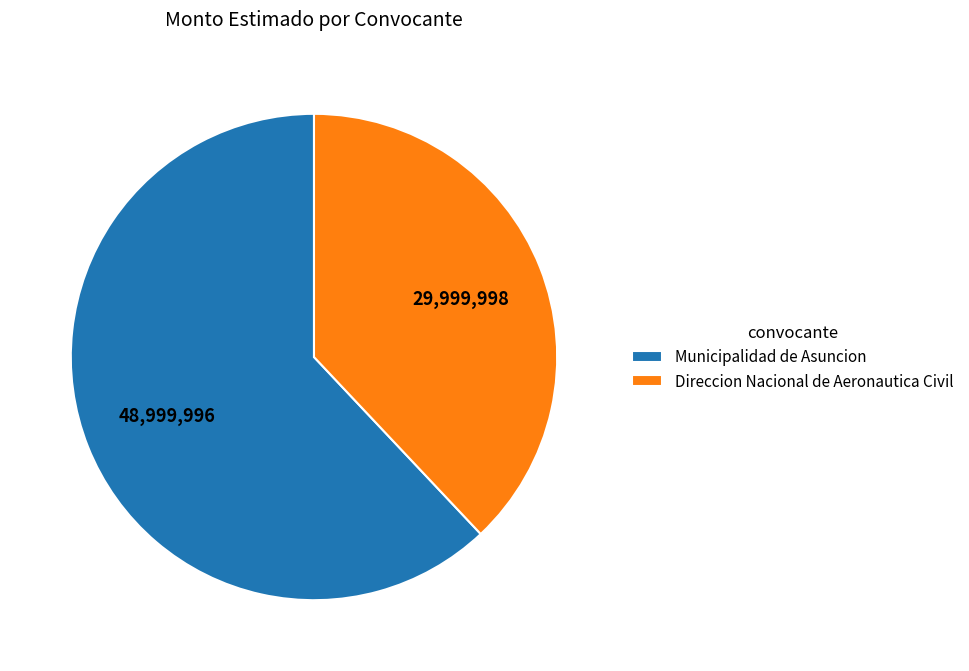

True or false: Municipalidad de Asuncion accounts for 68% of the total.

False